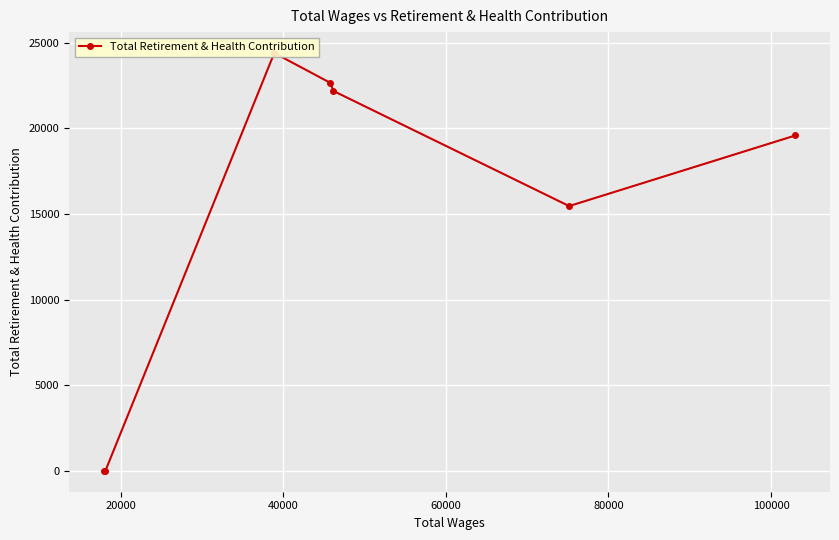

What is the difference between the maximum and second lowest values?

24395